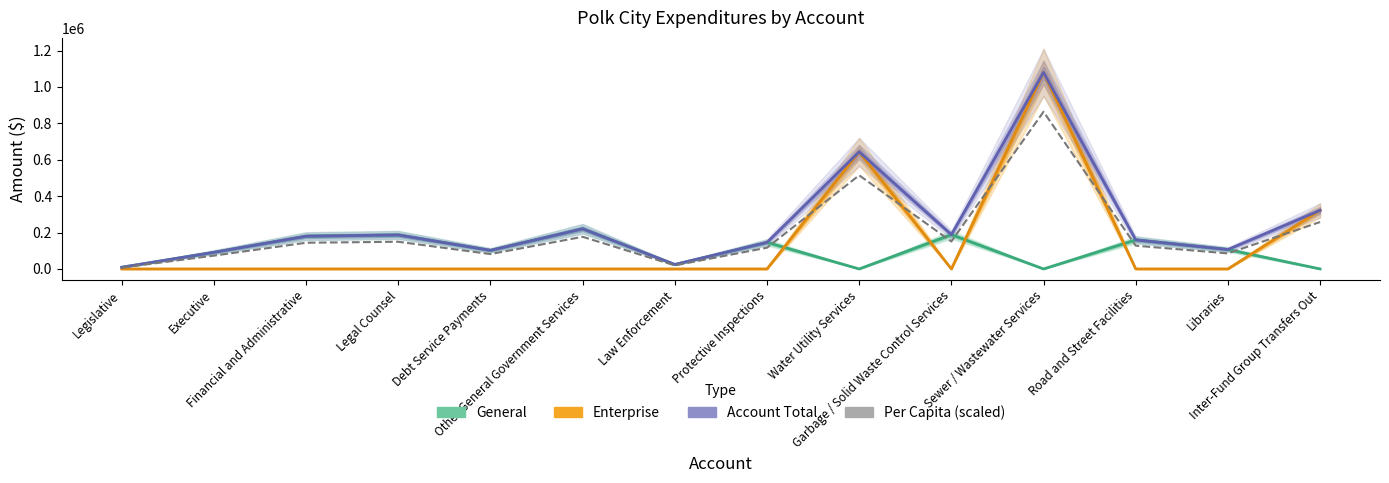

The value of Per Capita (scaled) at Protective Inspections is 176233.7. True or false?

False